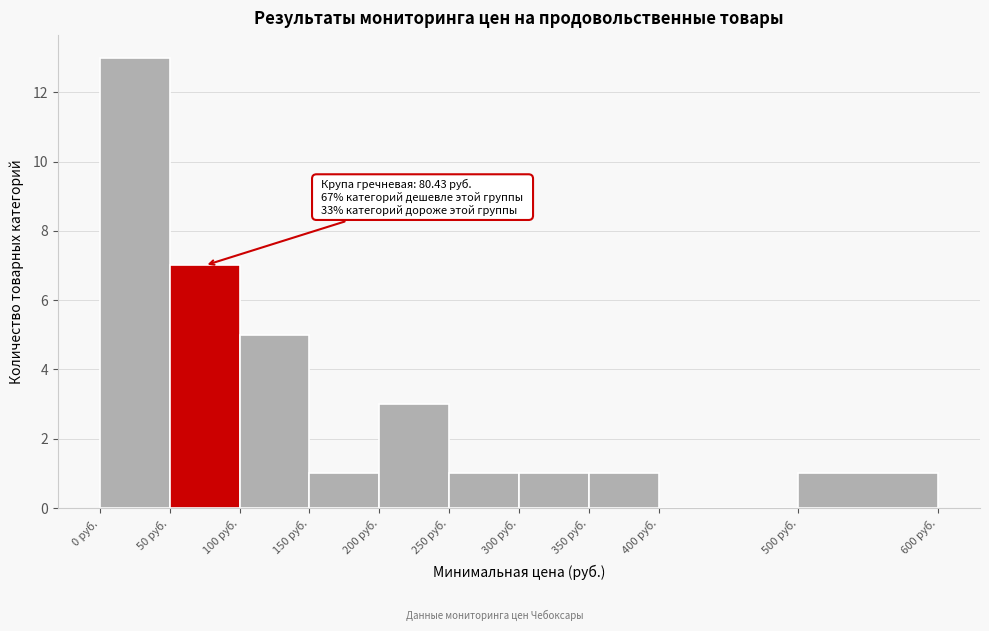

Over which range of the x-axis is the bar tallest?

0 to 50